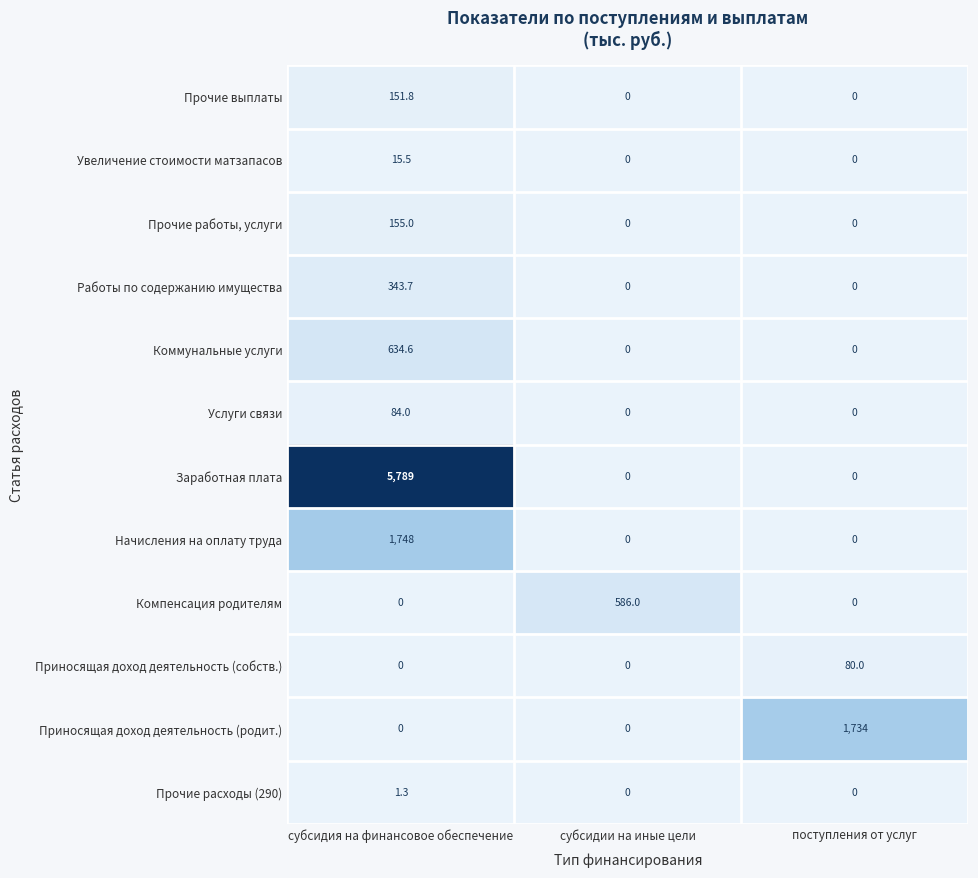

Count the number of categories in the chart.

3